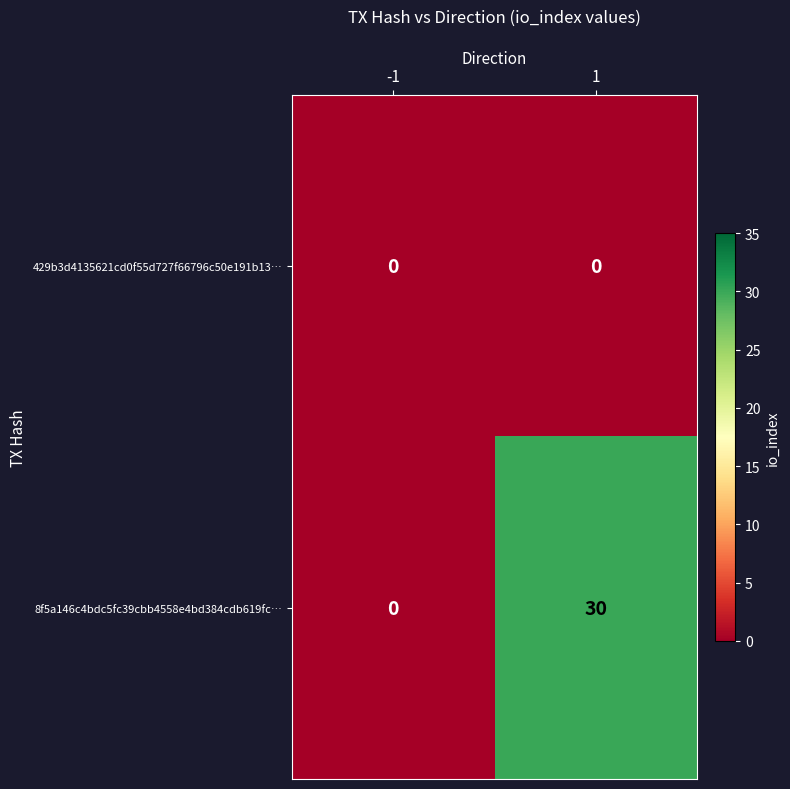

Which series has the largest total across all categories?

8f5a146c4bdc5fc39cbb4558e4bd384cdb619fc…